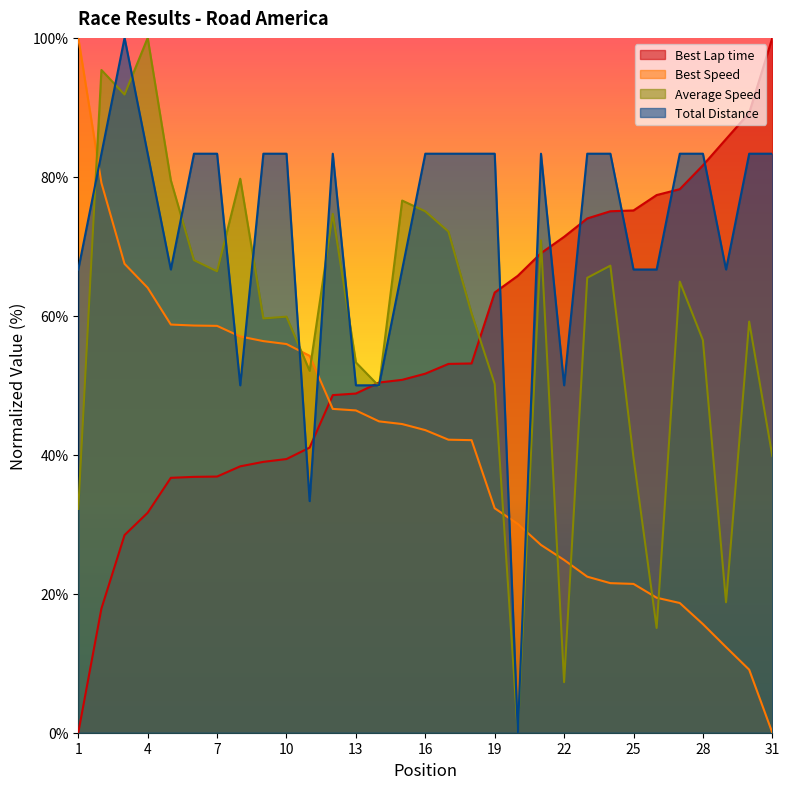

Does the chart have visible grid lines?

No